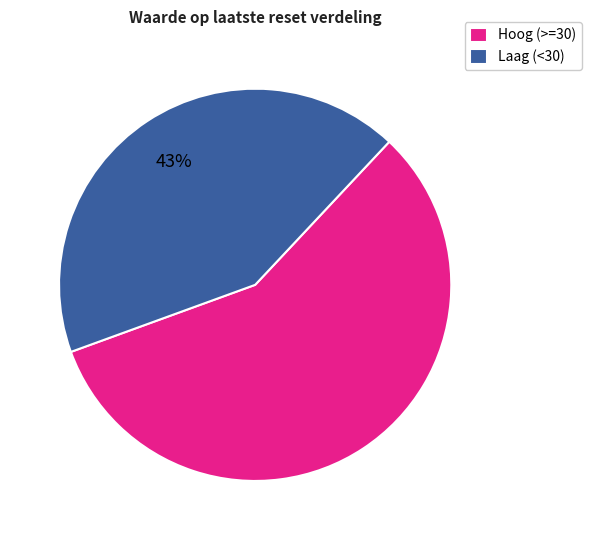

Count the number of slices in the pie.

2